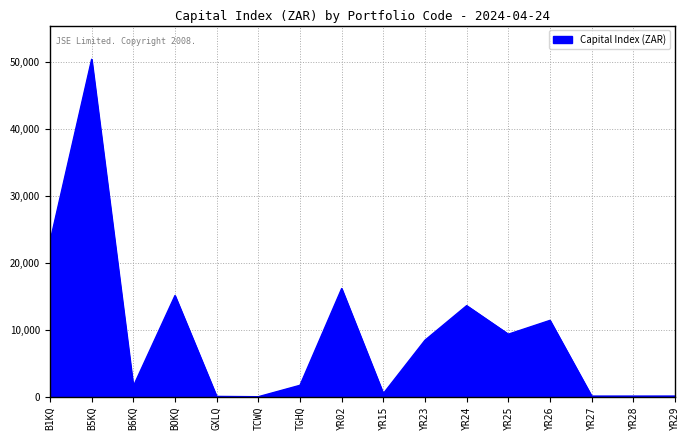

What is the minimum value shown in the chart?

9.5